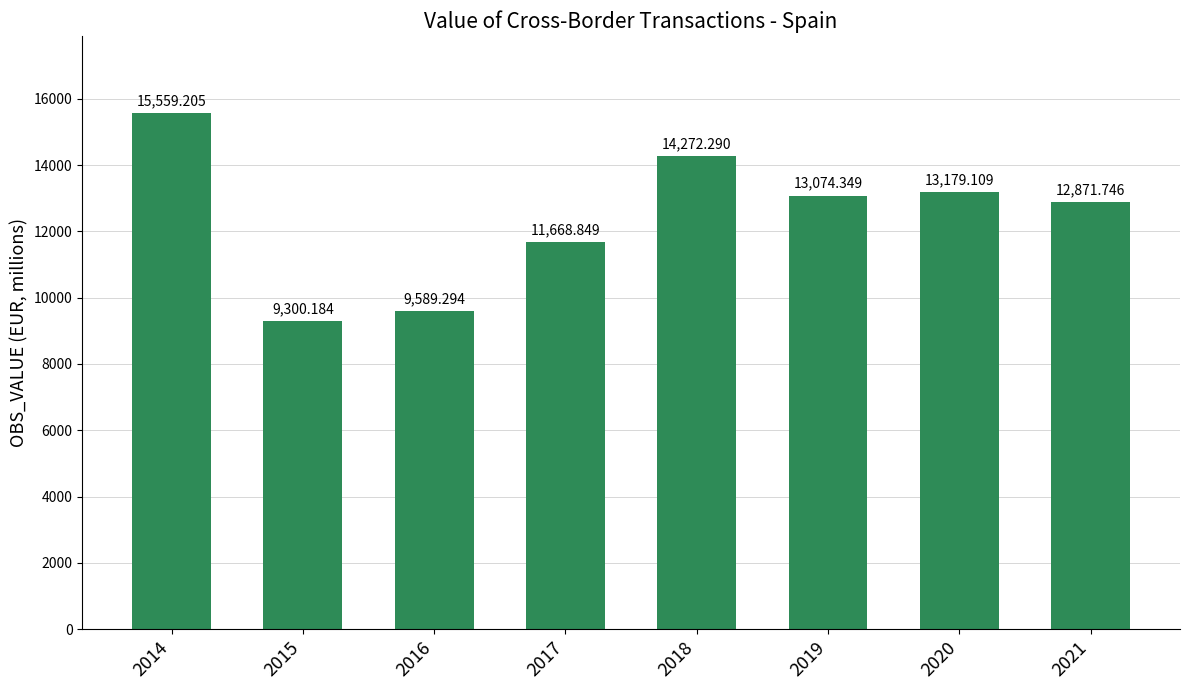

What is the value of the 7th bar from the left?

13179.1